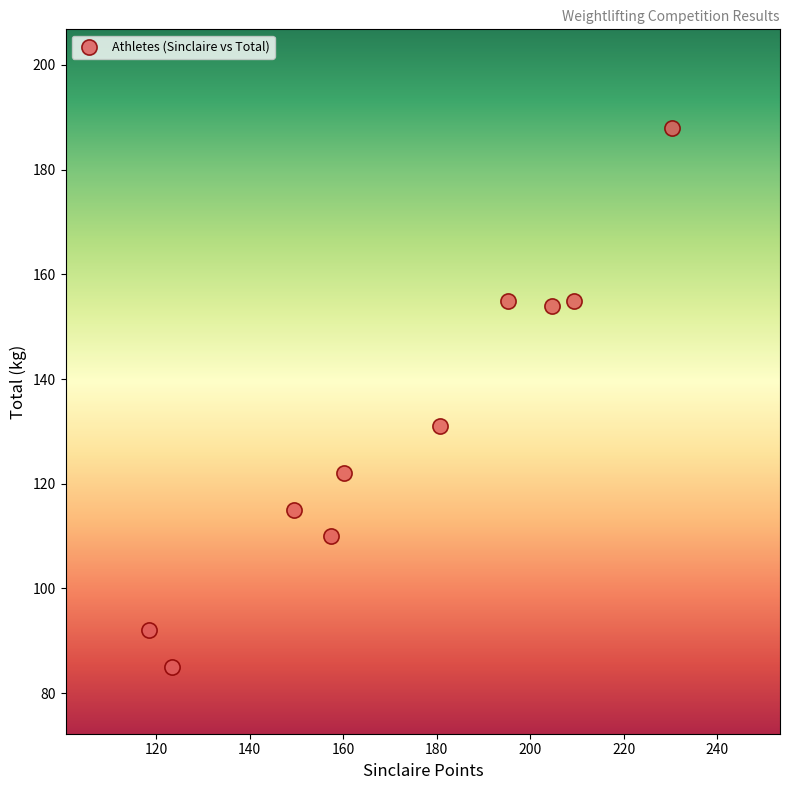

What Y value in the scatter plot is closest to 136?

131